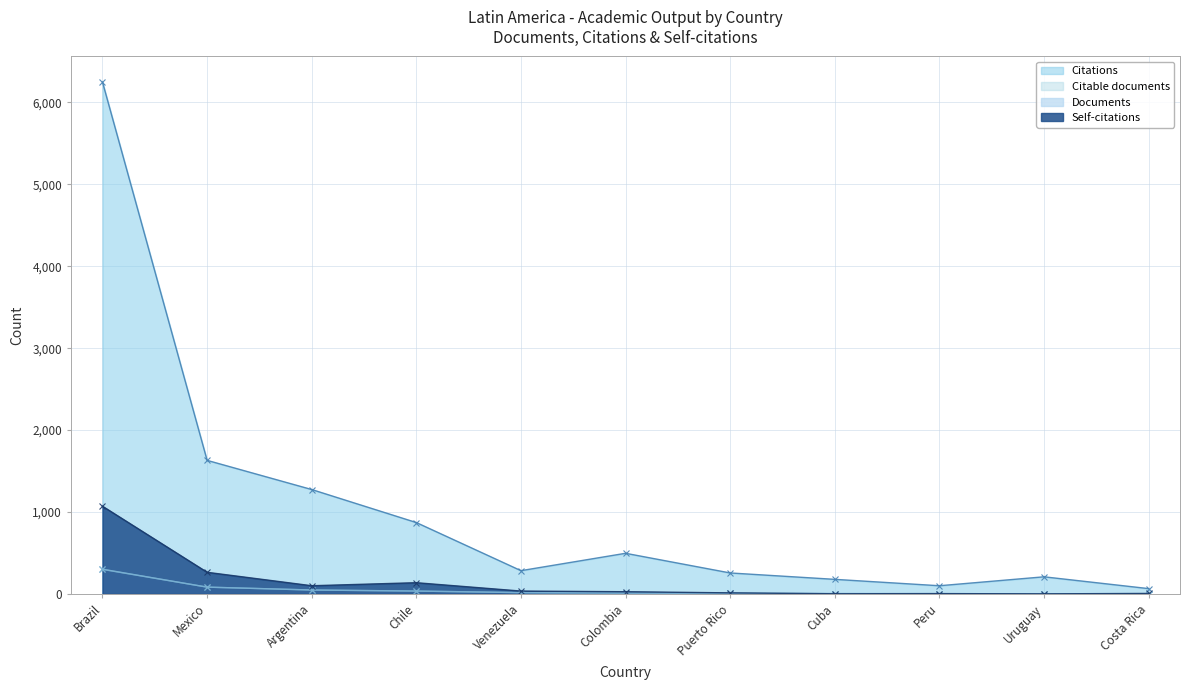

At which label does Citable documents reach its peak?

Brazil